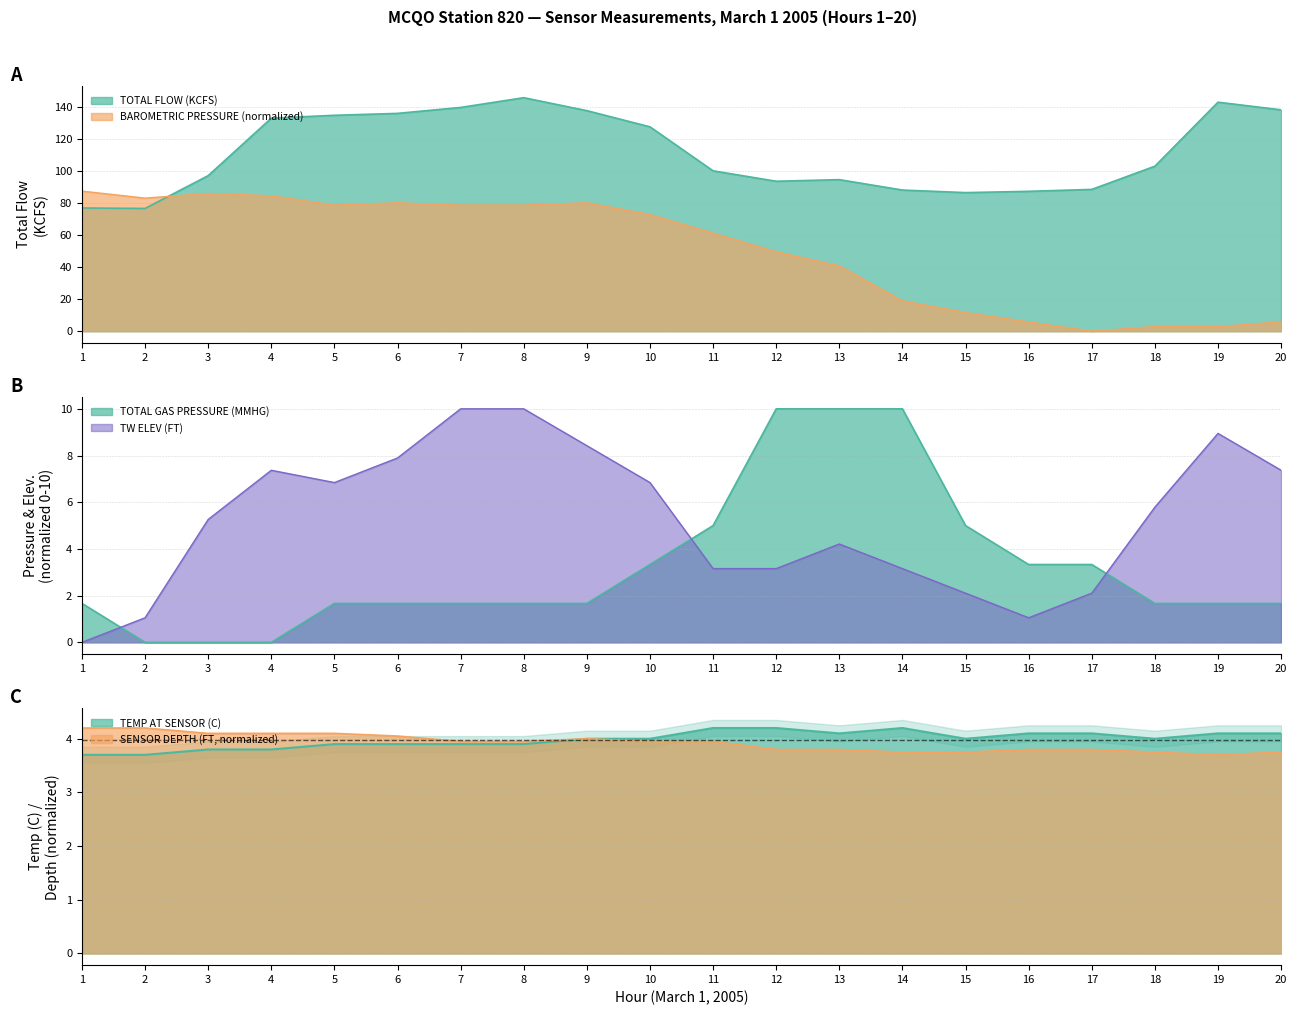

True or false: SENSOR DEPTH (FT) has a value of 2.2 at 15.

False